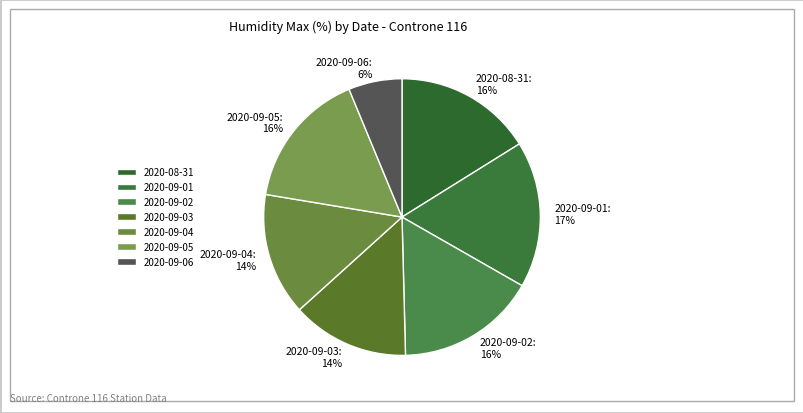

To the nearest percent, what is the difference between the largest and smallest slice percentages?

11%